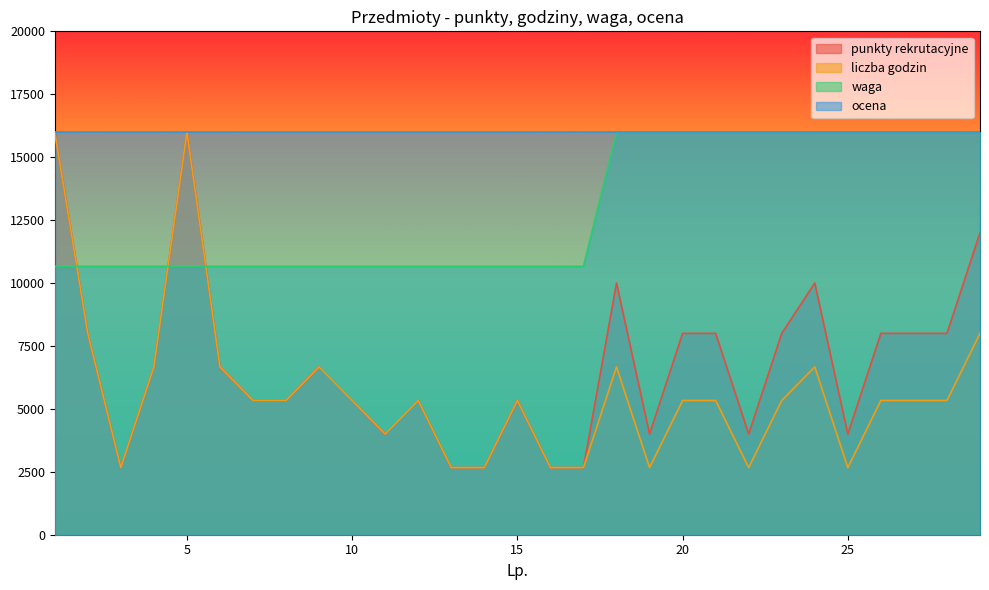

What is the approximate value of waga at 26?

16000.0